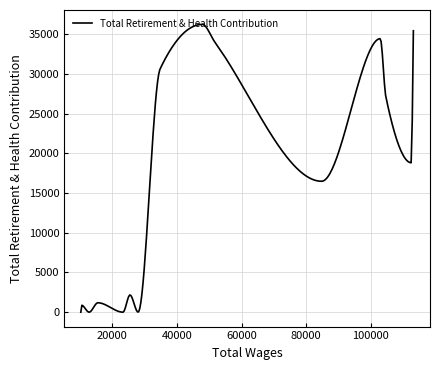

What is the difference between the maximum and minimum values?

36251.0